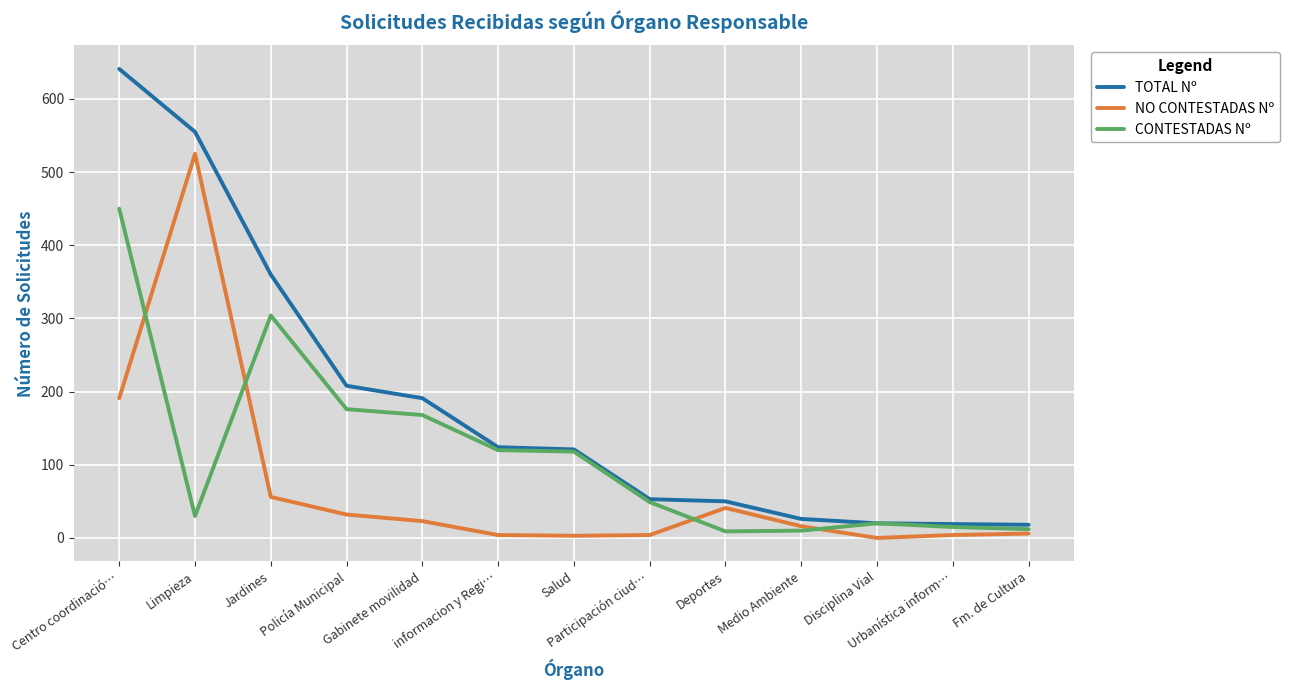

The NO CONTESTADAS Nº series shows 0 at Disciplina Vial. True or false?

True